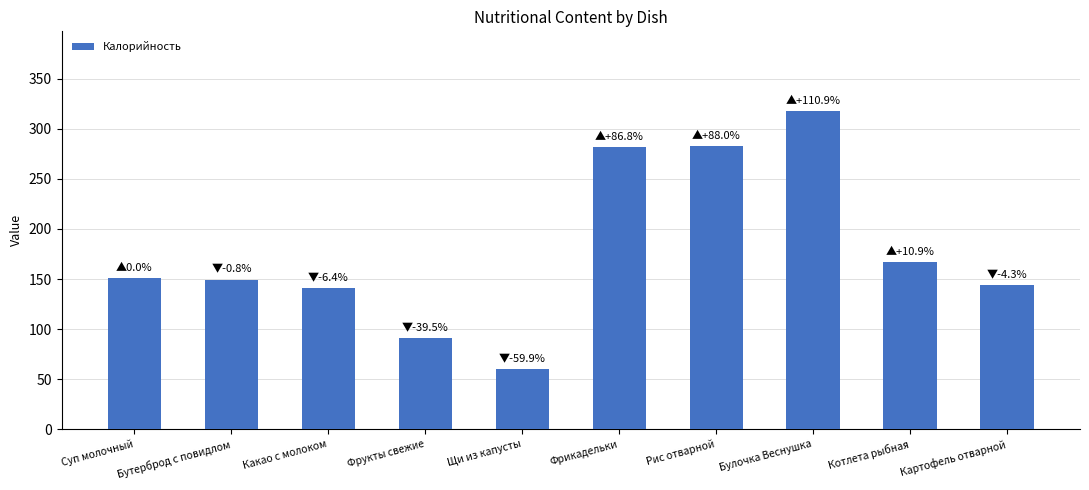

Where is the data nearest to the value 189?

Котлета рыбная